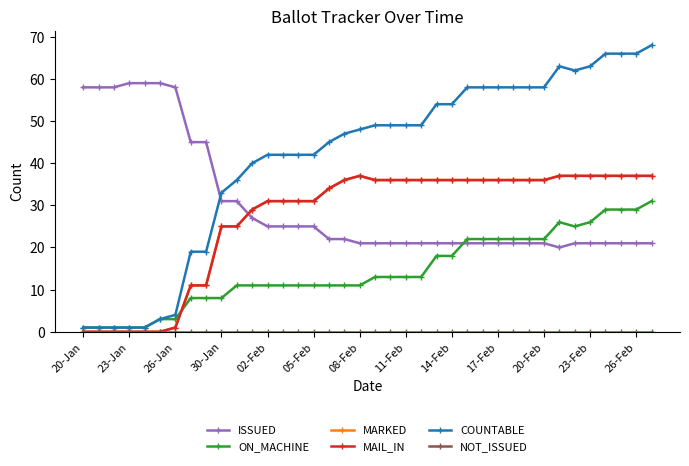

Which label corresponds to the smallest value in the chart?

20-Jan